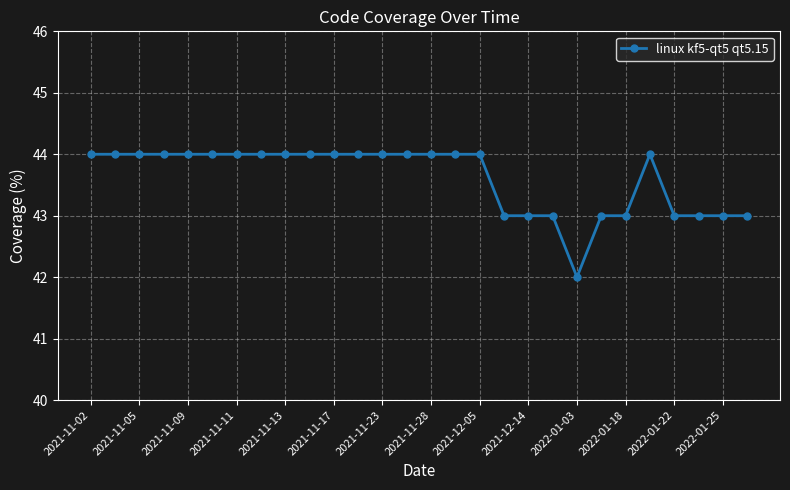

What is the average value?

44